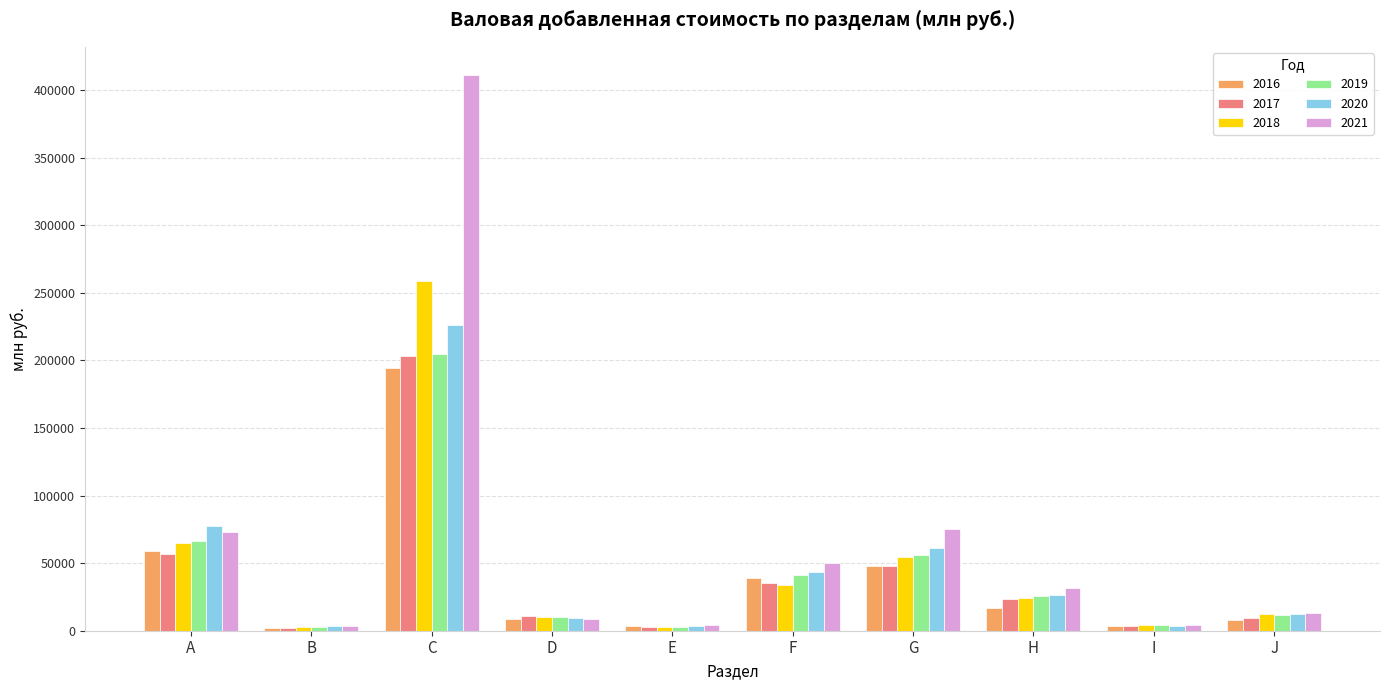

What is the sum of the 2018 values at A and G?

119425.6